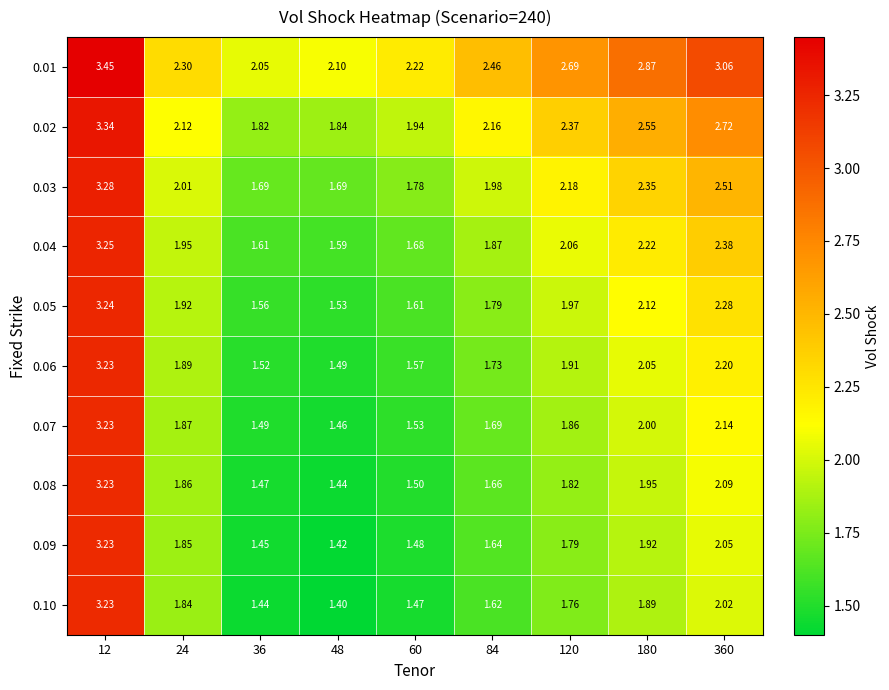

How many data points does each series have?

9